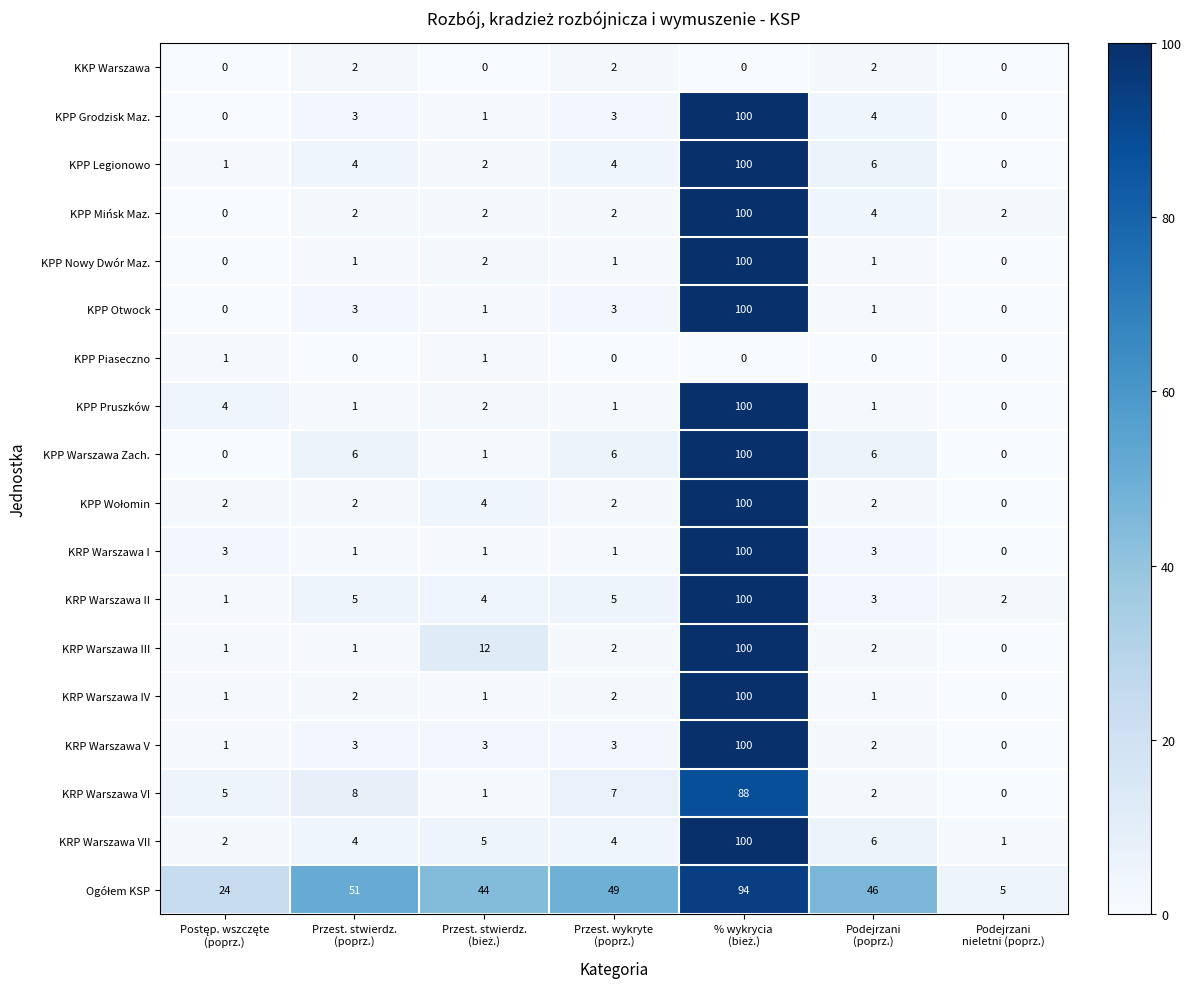

What is the difference between the maximum and minimum values in the KRP Warszawa VI series?

88